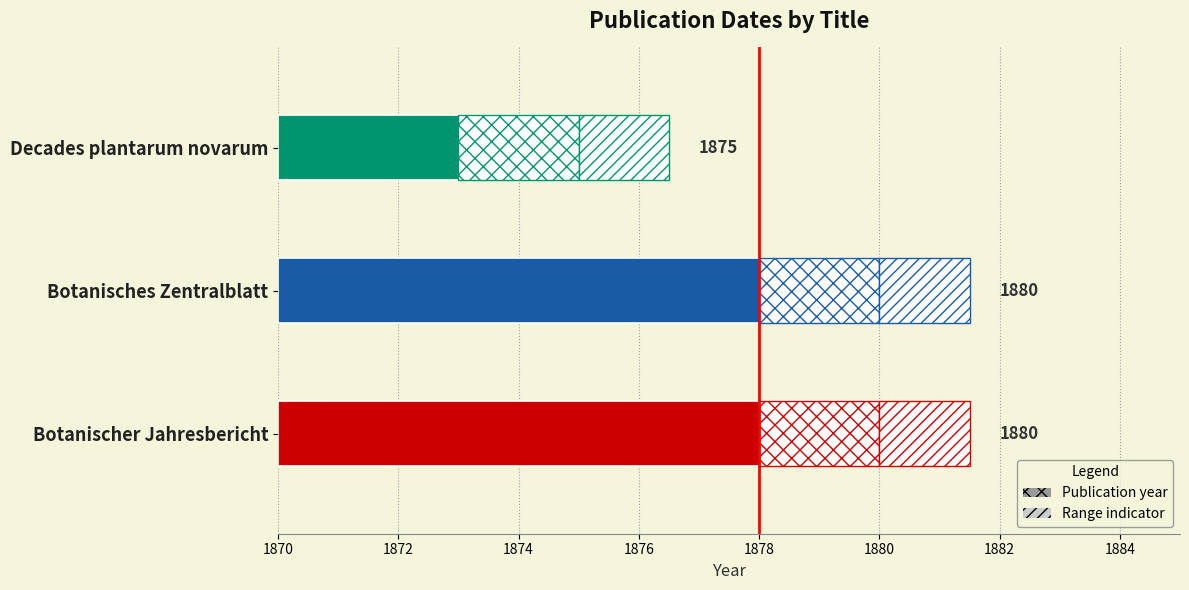

What is the value of the 1st bar from the left?

10